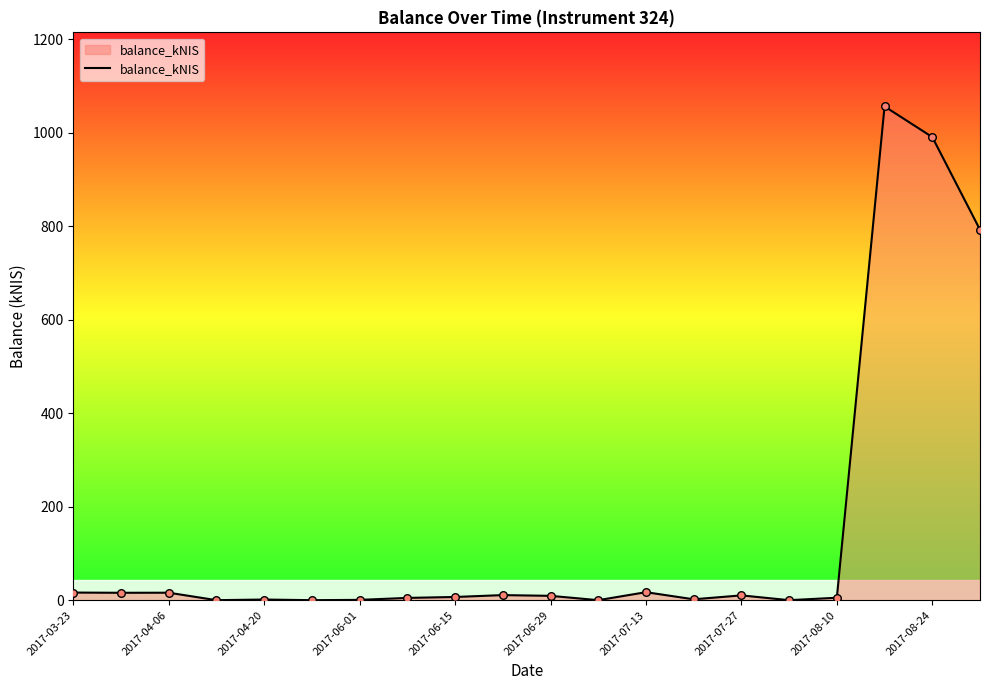

What is the greatest value displayed?

1056.0